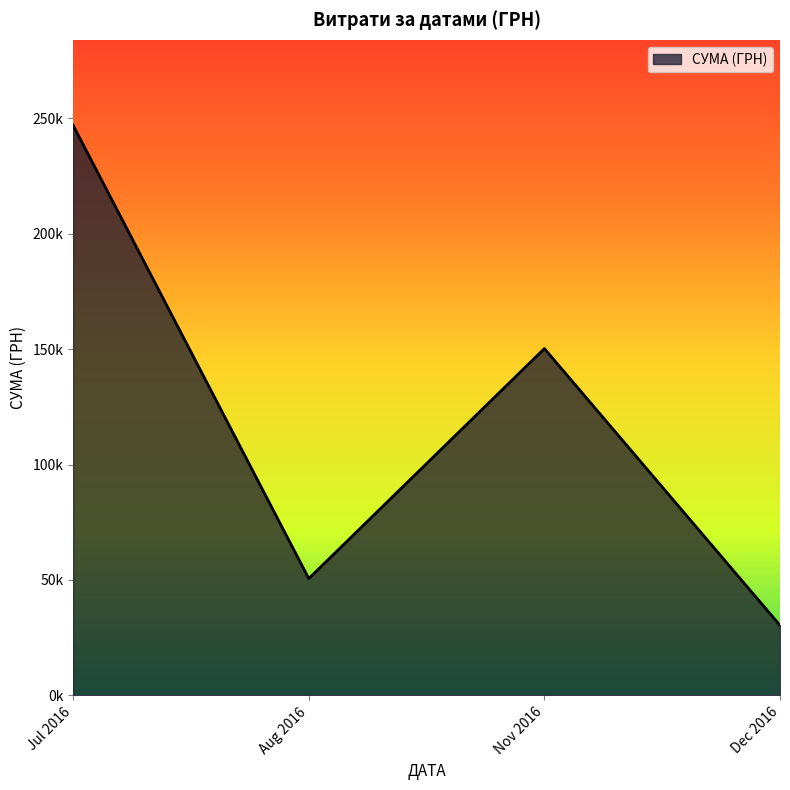

Is this an area chart (filled region under the line)?

Yes